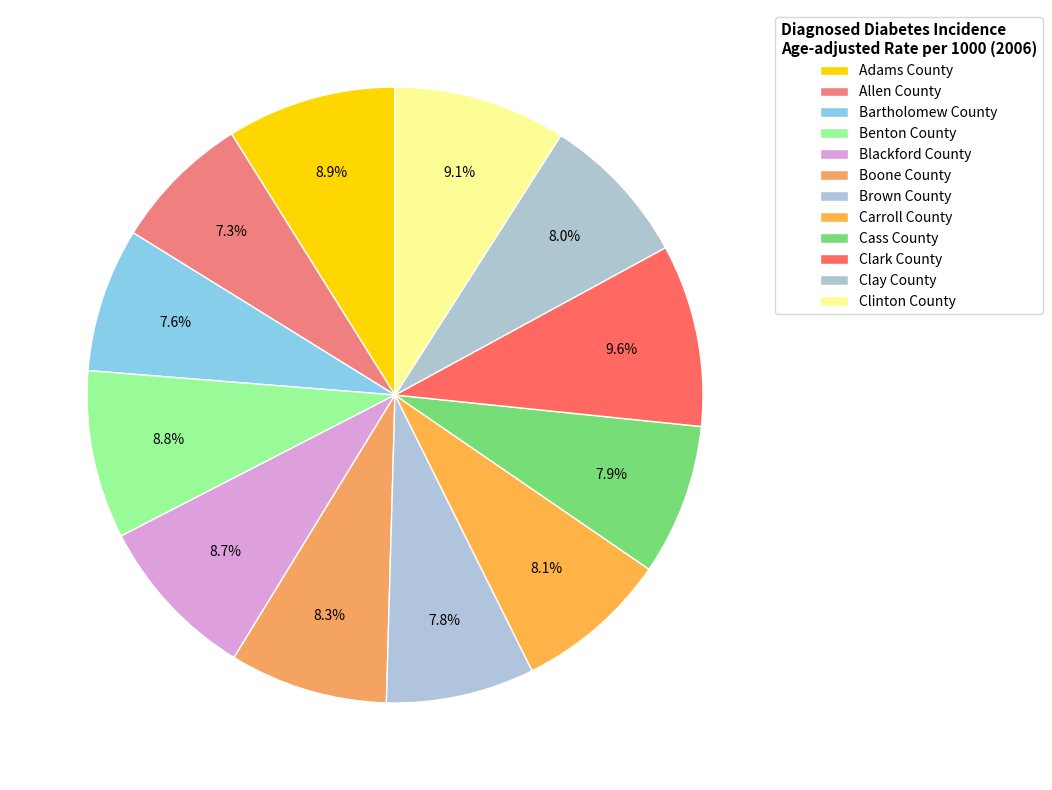

To the nearest percent, what portion does Clay County represent?

8%